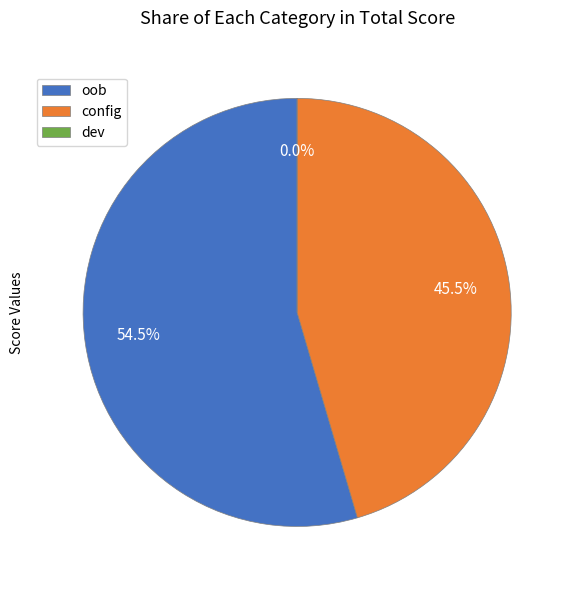

Is oob the majority of the pie?

Yes